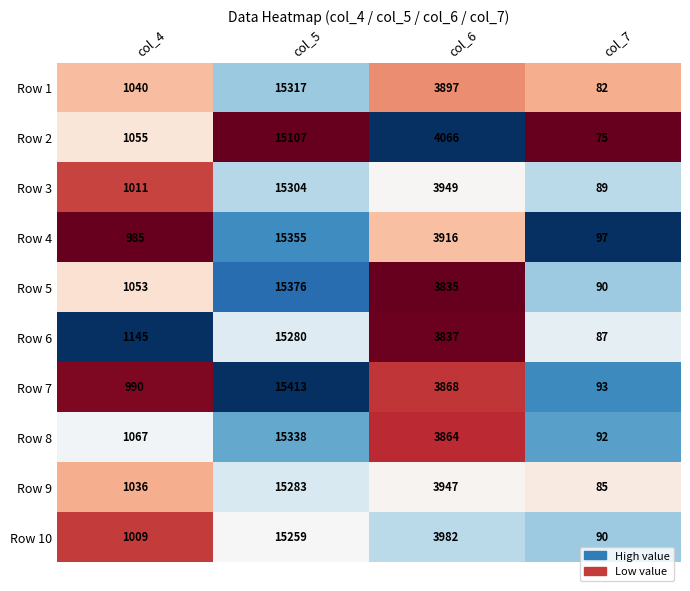

What is the spread (max minus min) of values at col_4?

160